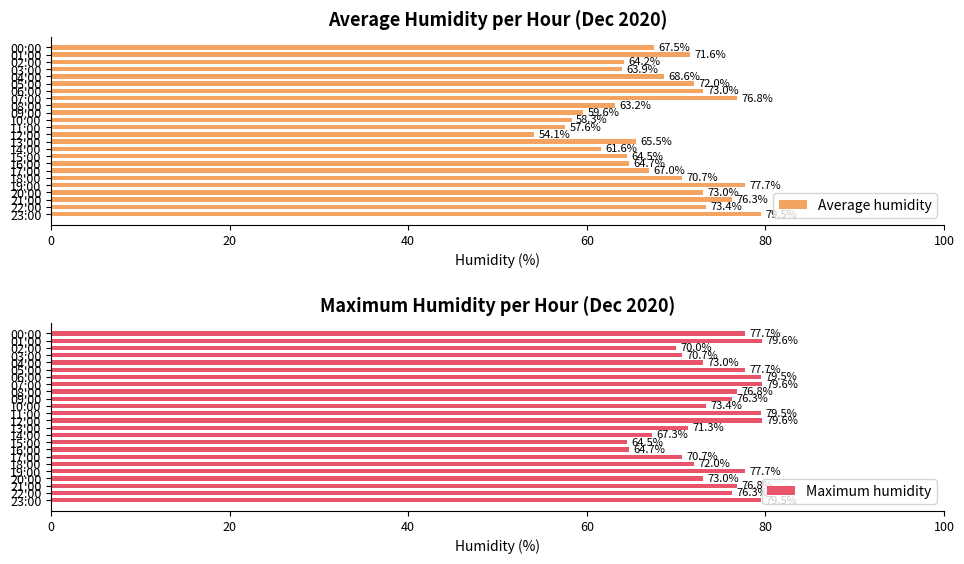

What is the average value of the Average humidity series?

67.7